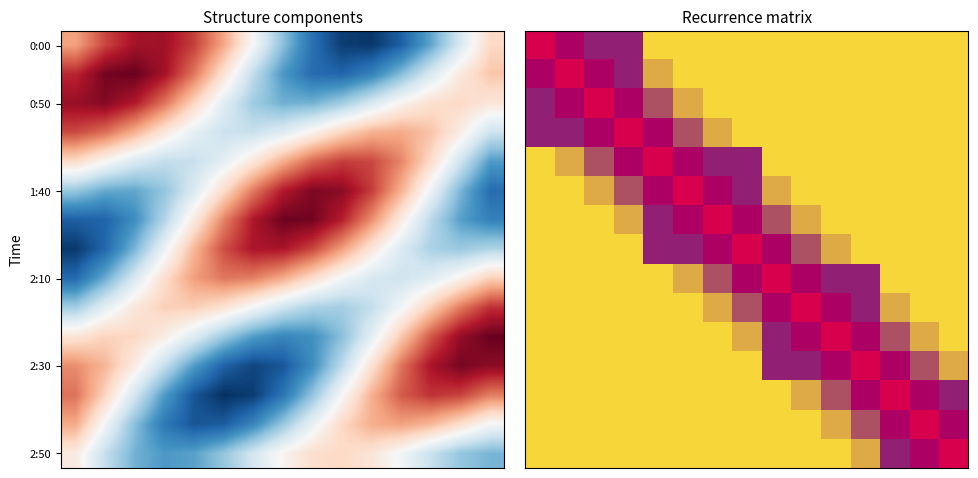

Between 14 and 4, which is larger?

14